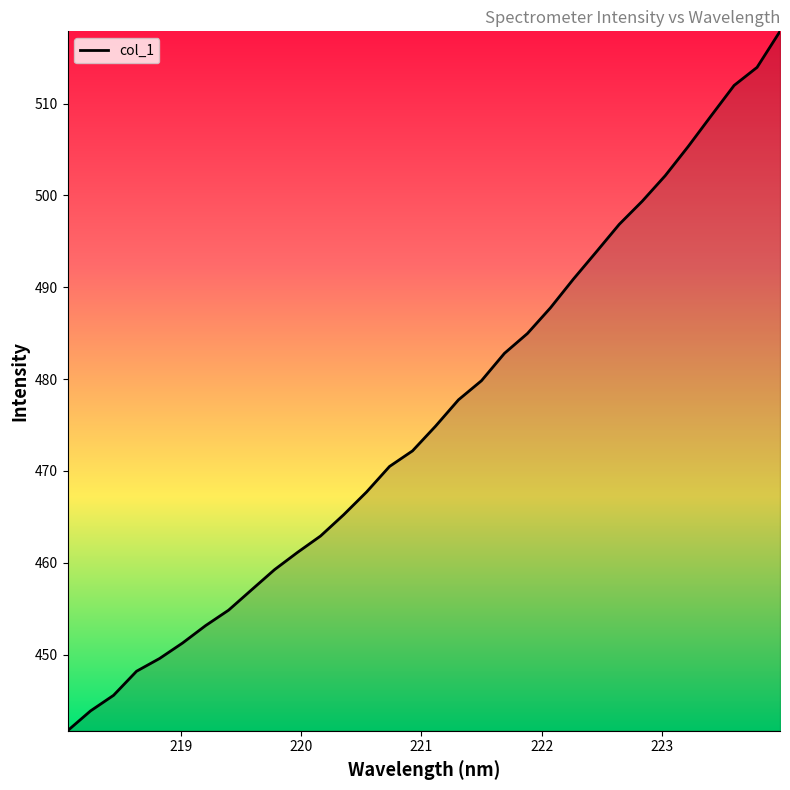

Does the chart display data point markers on the line(s)?

No